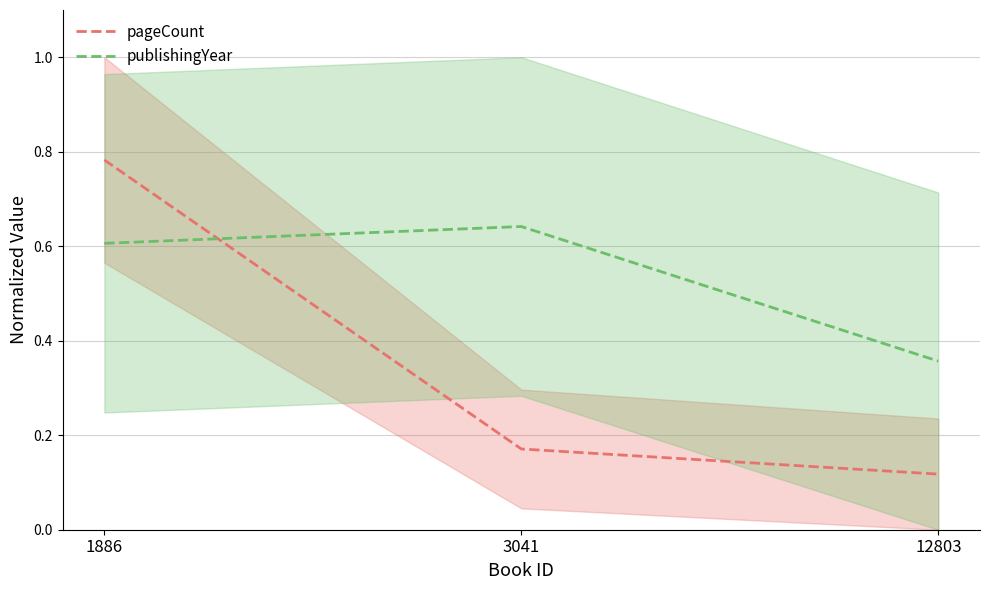

Which series has the largest range (max minus min)?

pageCount